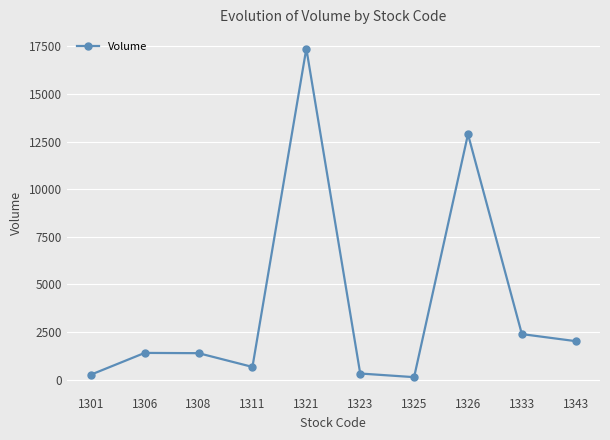

What is the sum of the values at 1323 and 1333?

2720